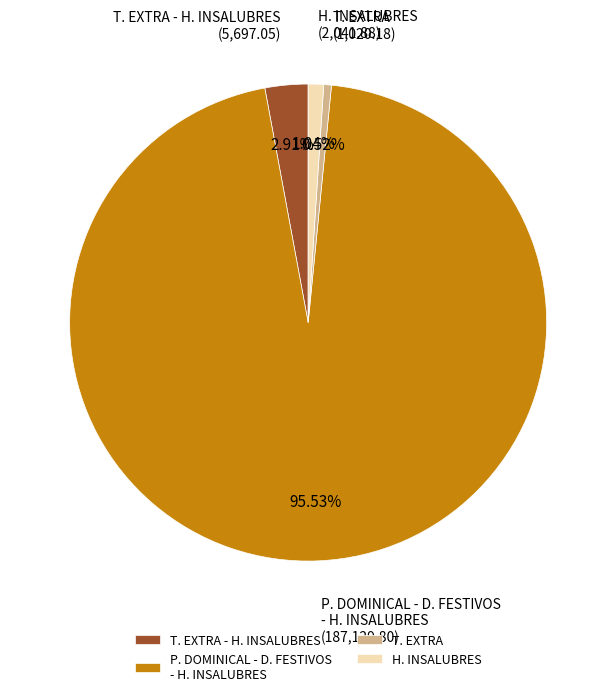

Combined, do H. INSALUBRES and T. EXTRA account for over 50%?

No